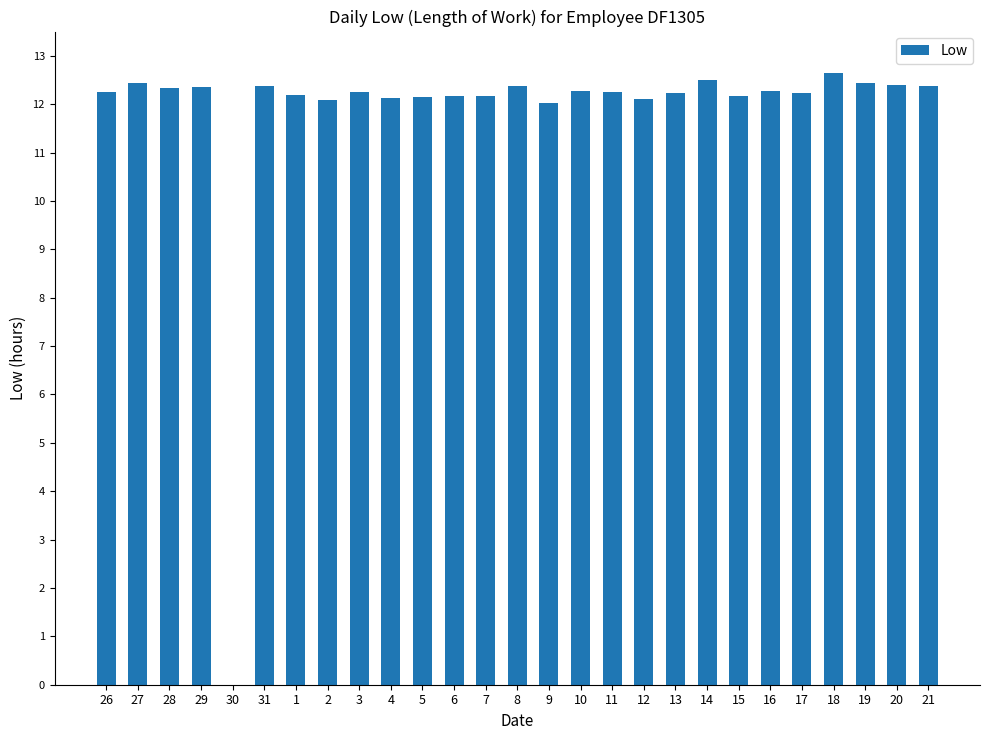

How many categories are shown in the chart?

27